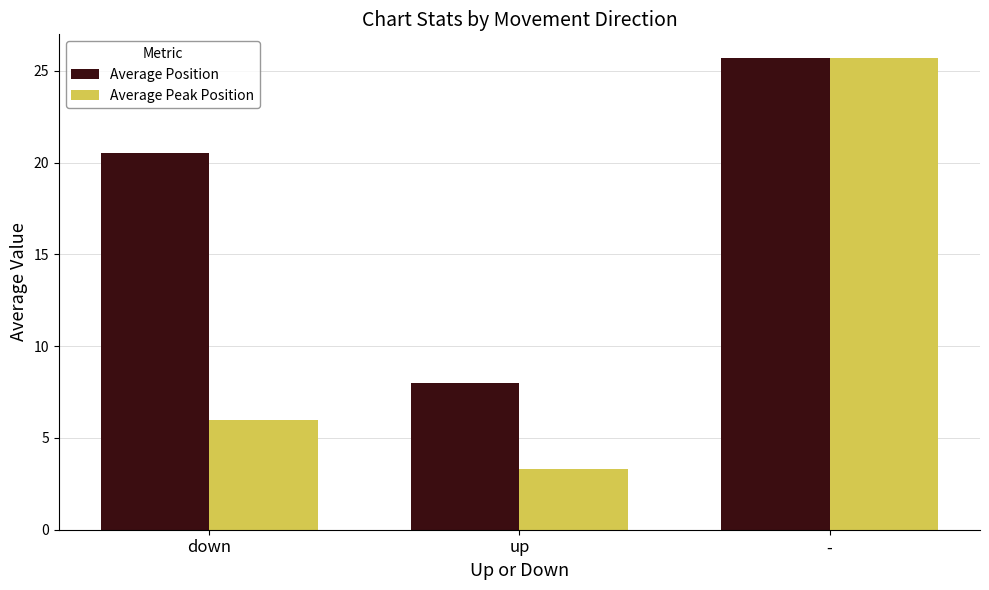

What is the highest value of the Average Peak Position series?

25.7